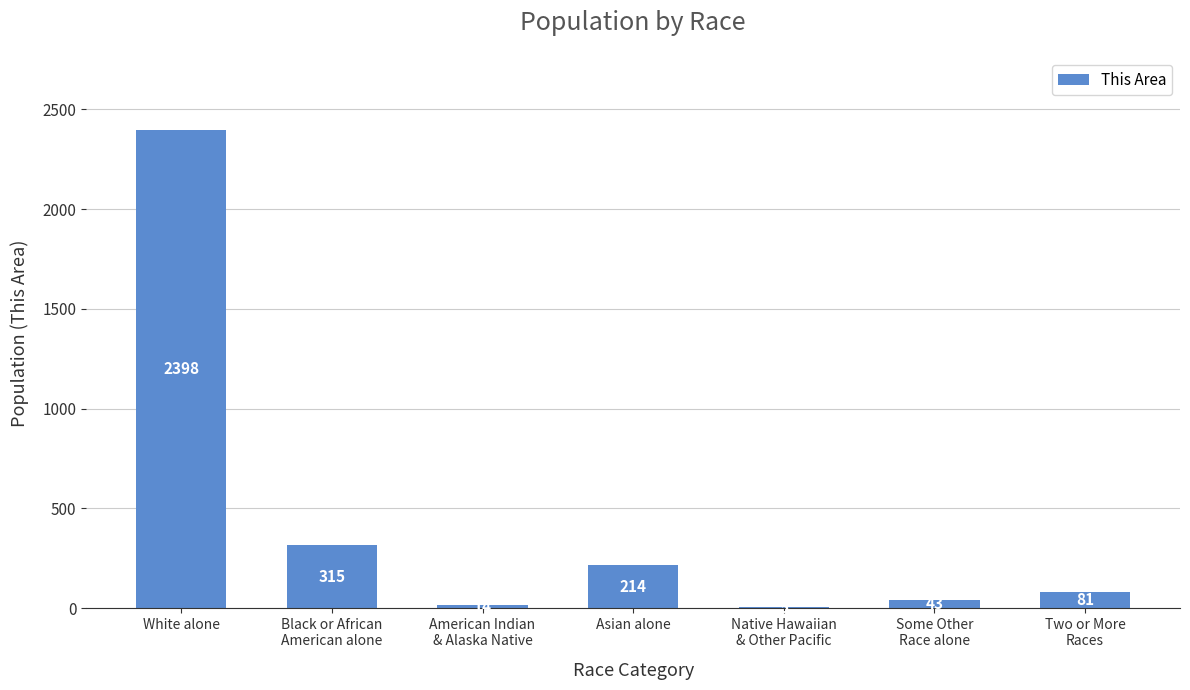

What is the change in value from White alone to American Indian
& Alaska Native?

-2384